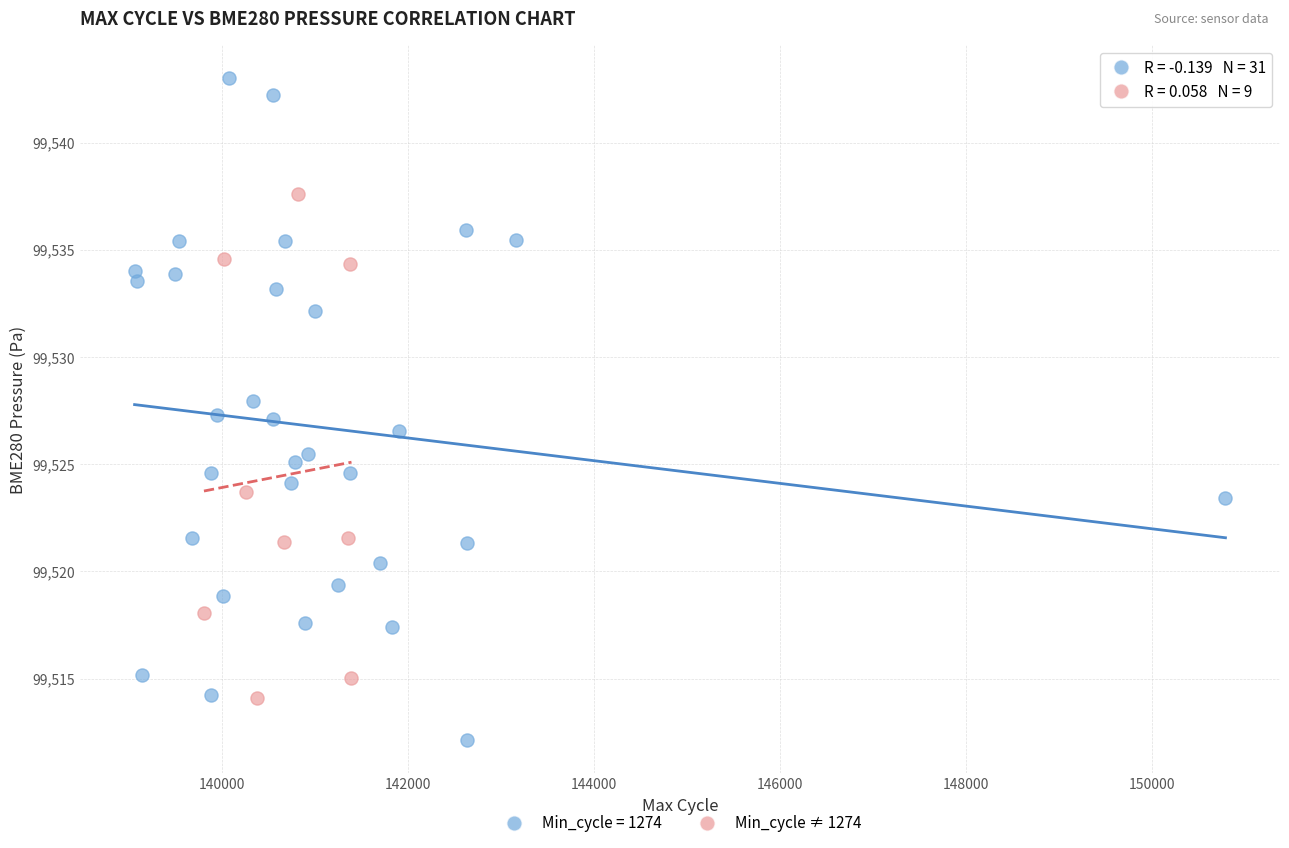

Which series contains the highest Y value?

Min_cycle = 1274